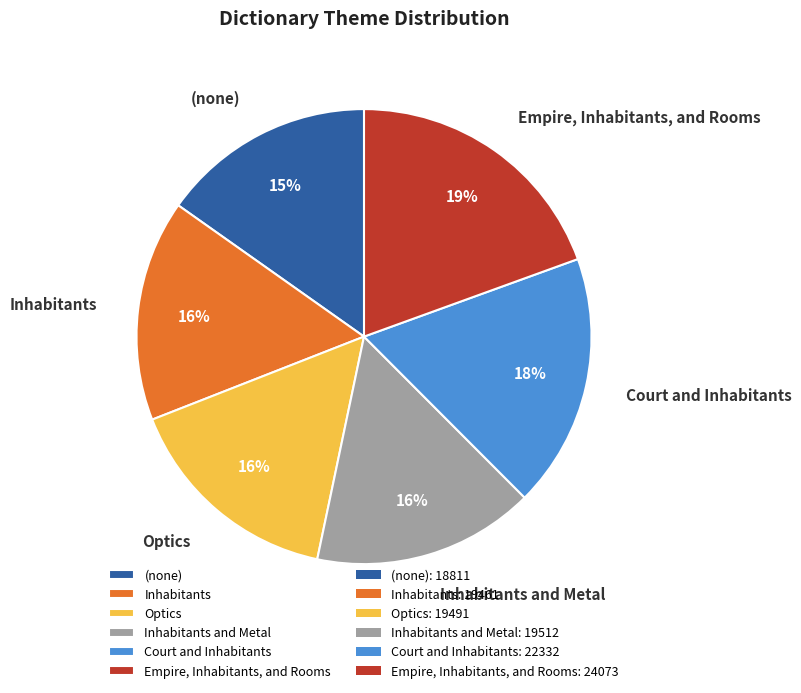

Which has a higher value, Inhabitants and Metal or Court and Inhabitants?

Court and Inhabitants